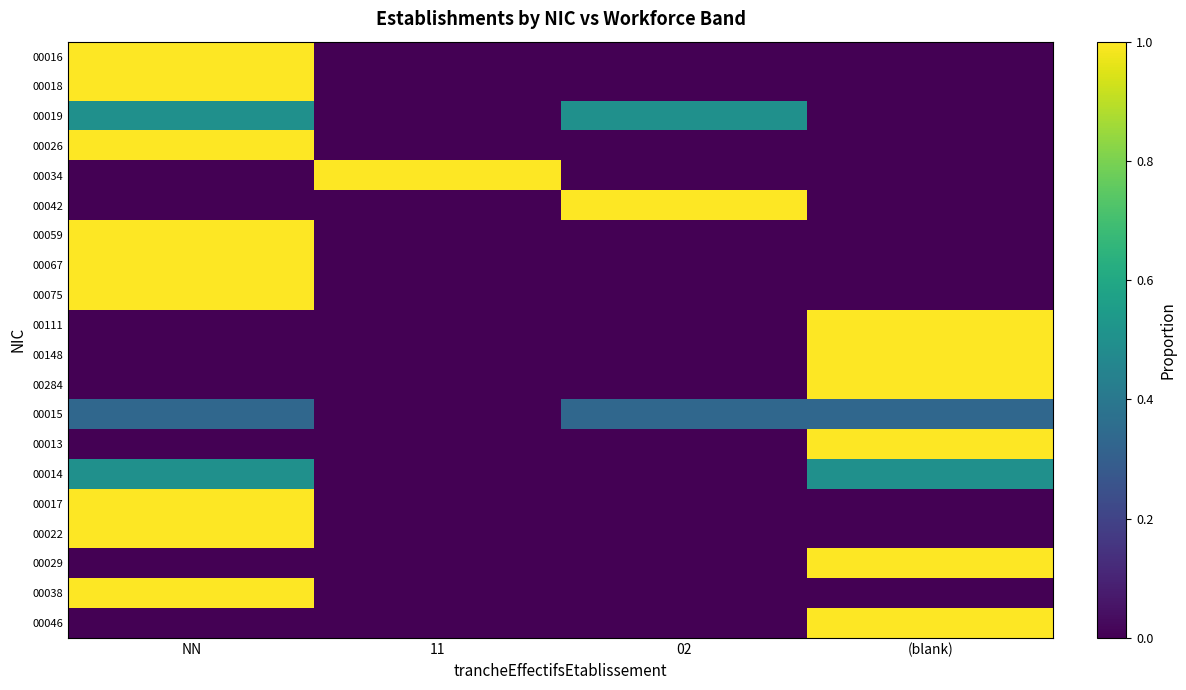

What is the spread (max minus min) of values at 02?

1.0